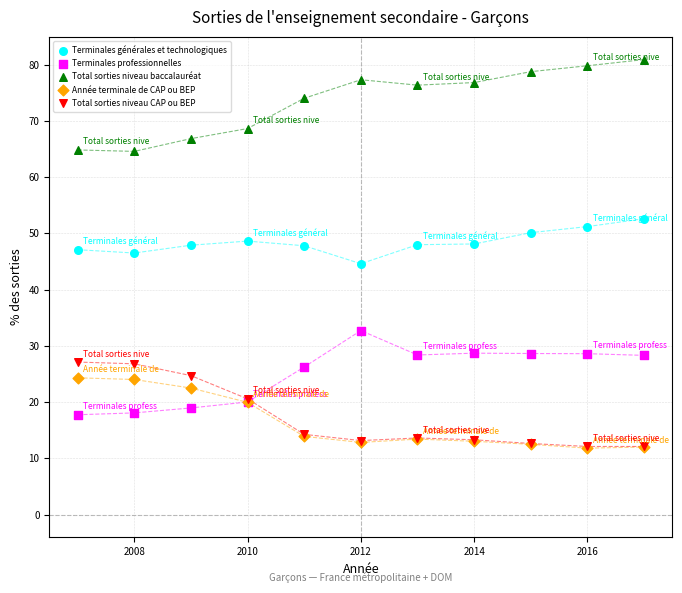

In the Total sorties niveau baccalauréat series, what Y value is closest to 72?

74.0